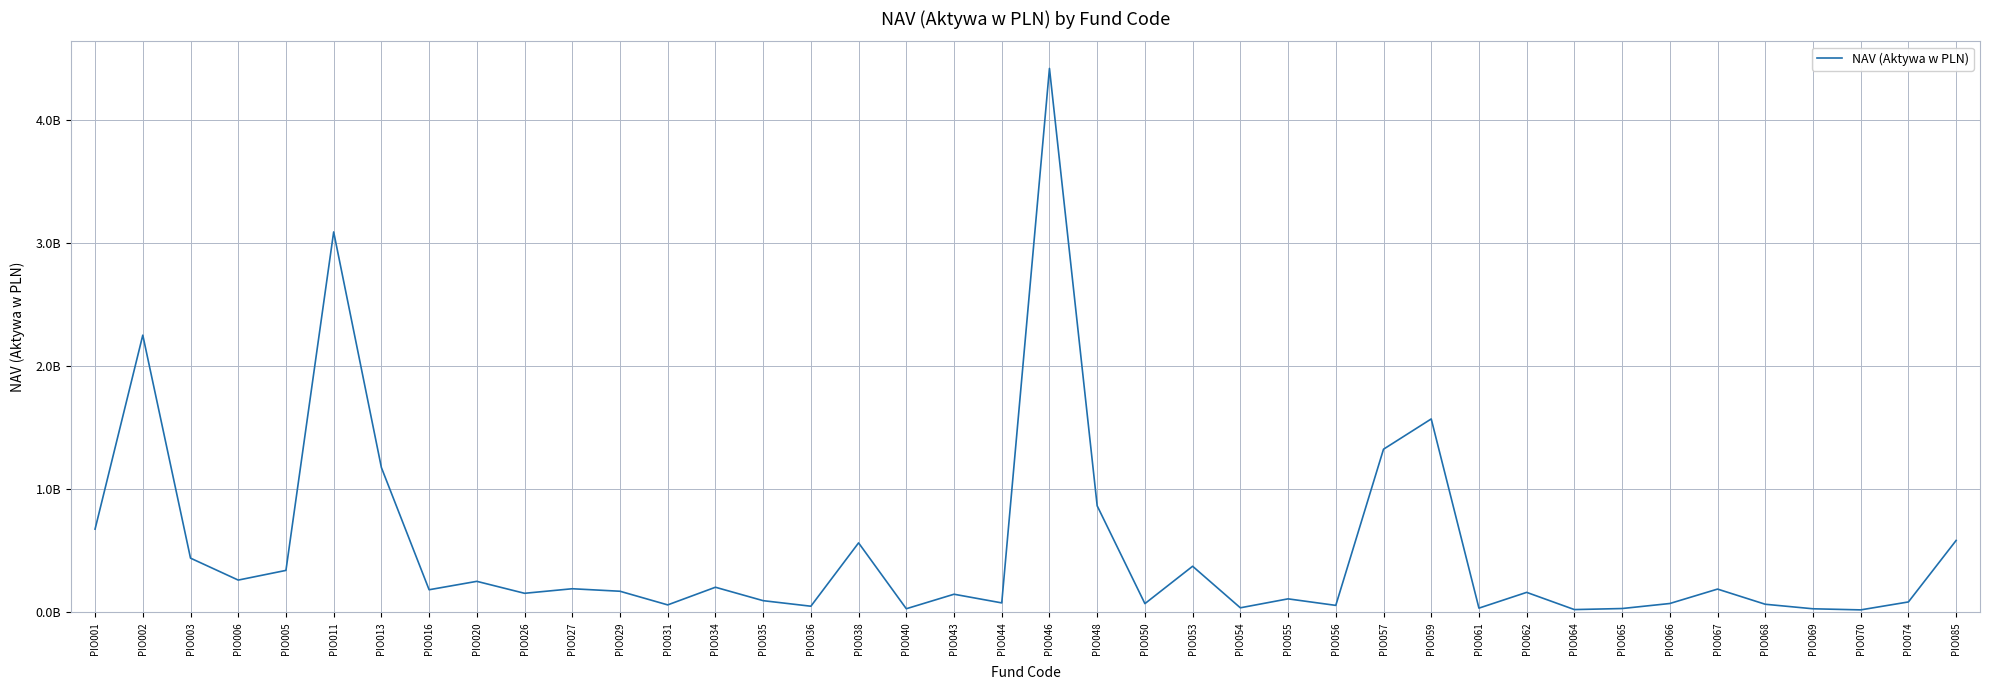

What position from the right is PIO070?

3